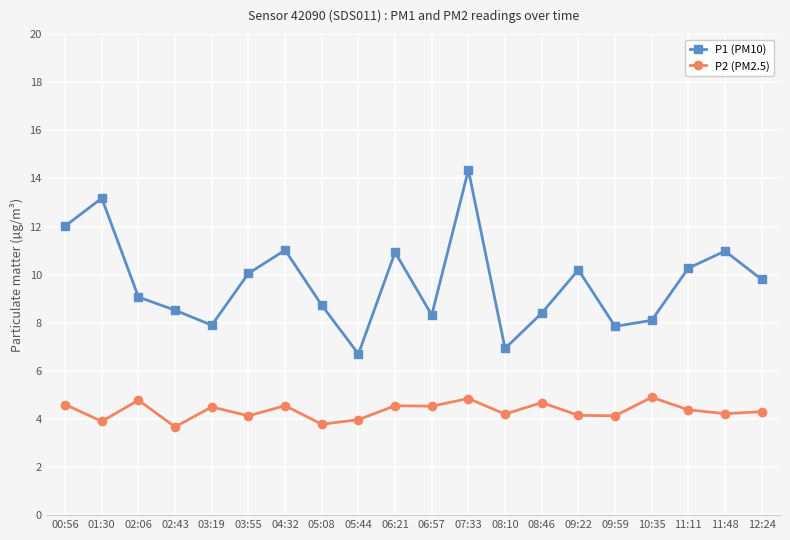

What is the highest value of the P2 (PM2.5) series?

4.9